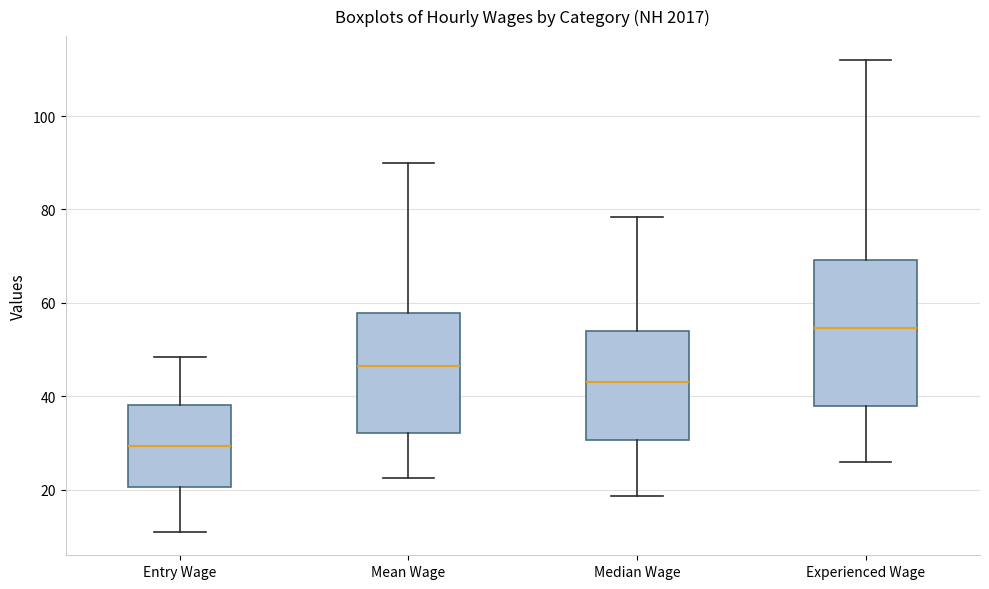

Reading left to right, transcribe this box plot: for each box, give where its median line is, the range the box spans, and where its two whiskers end, as read against the y-axis. The values are not printed on the chart, so give them approximately, as read against the axis.

Entry Wage: median 30, box 20 to 38, whiskers 10 to 48
Mean Wage: median 46, box 32 to 58, whiskers 22 to 90
Median Wage: median 44, box 30 to 54, whiskers 18 to 78
Experienced Wage: median 54, box 38 to 70, whiskers 26 to 112